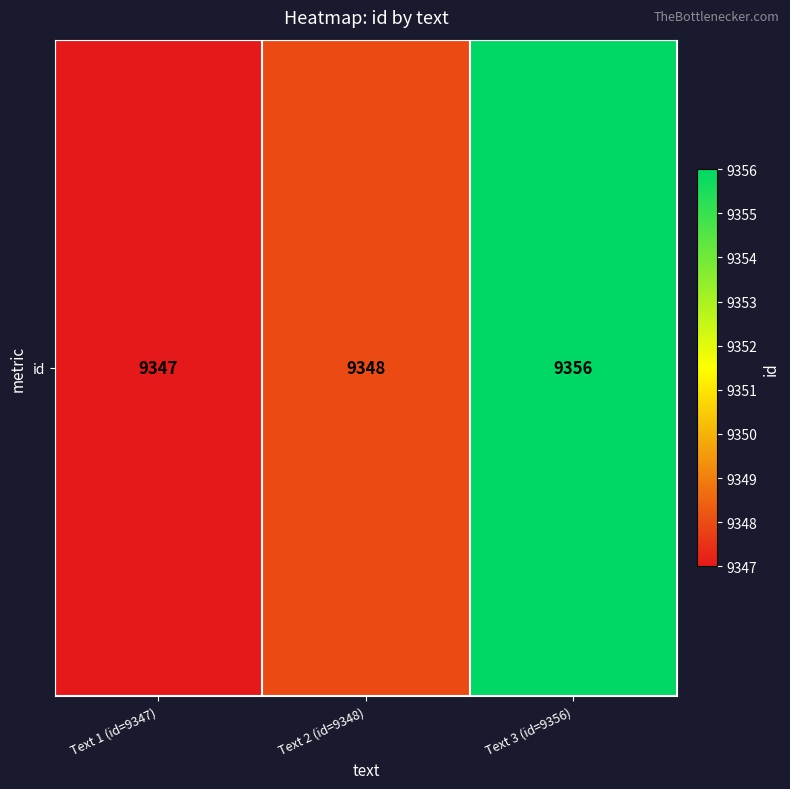

What is the sum of all values?

28051